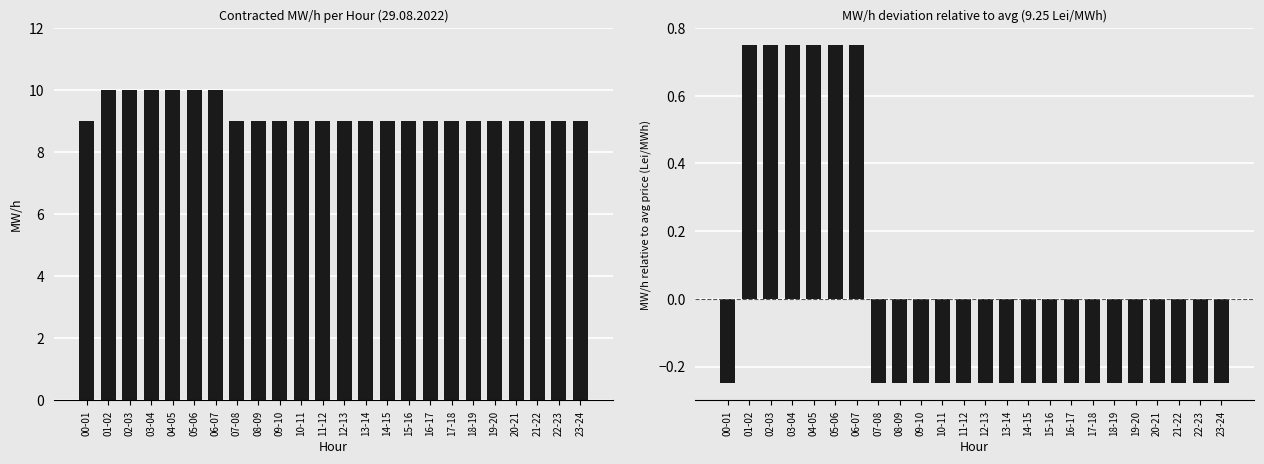

Which series changed the most between 21-22 and 22-23?

MW/h